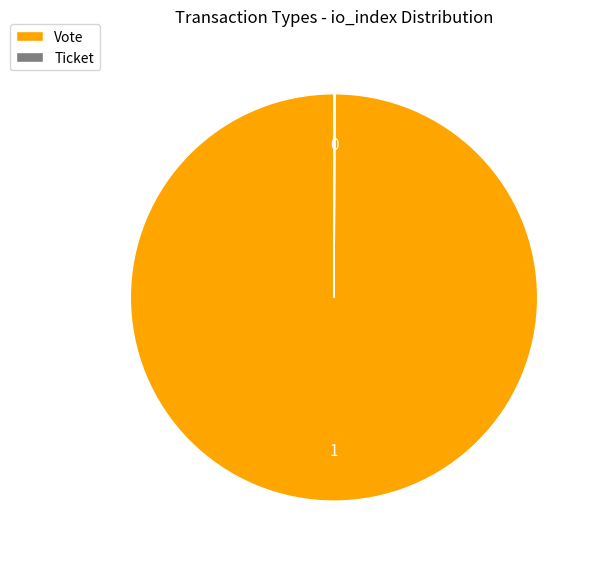

What is the largest slice in the pie chart?

Vote